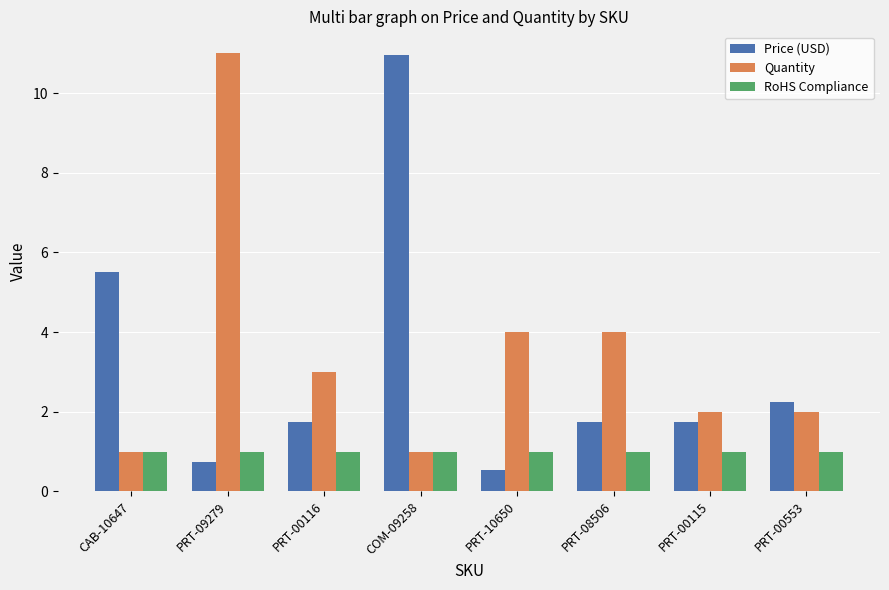

What is the difference between the maximum and minimum values in the Price (USD) series?

10.4